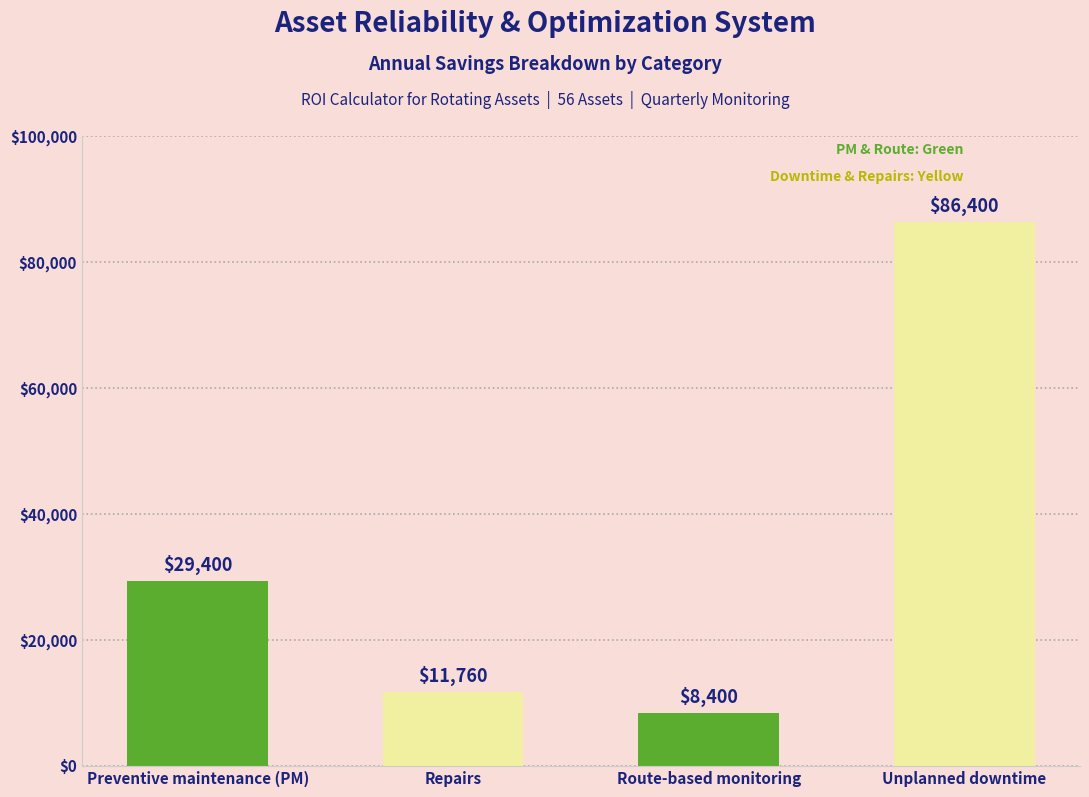

What is the value of the 3rd bar from the left?

8400